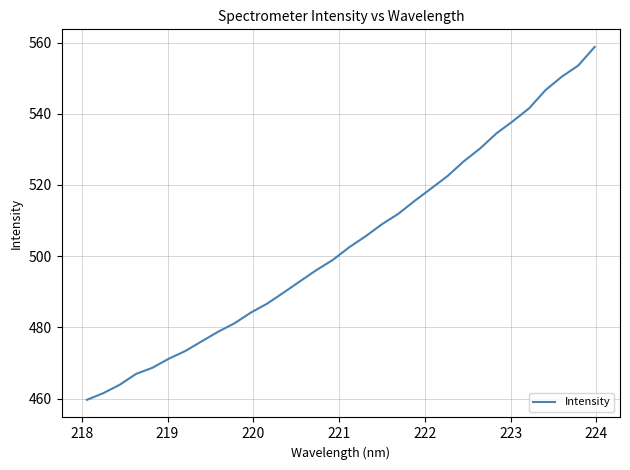

What is the greatest value displayed?

558.8